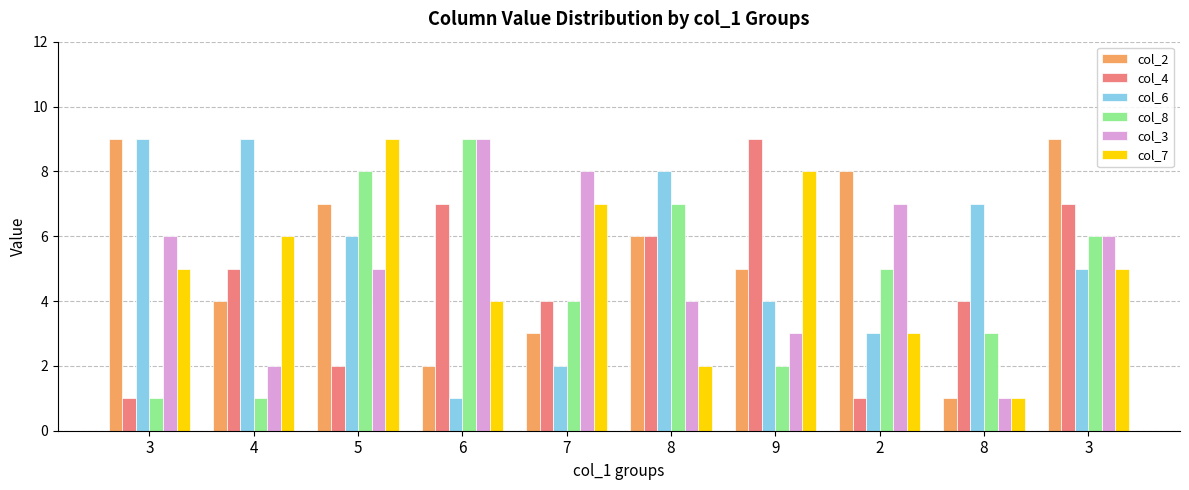

What is the sum of the col_8 values at 8 and 3?

4